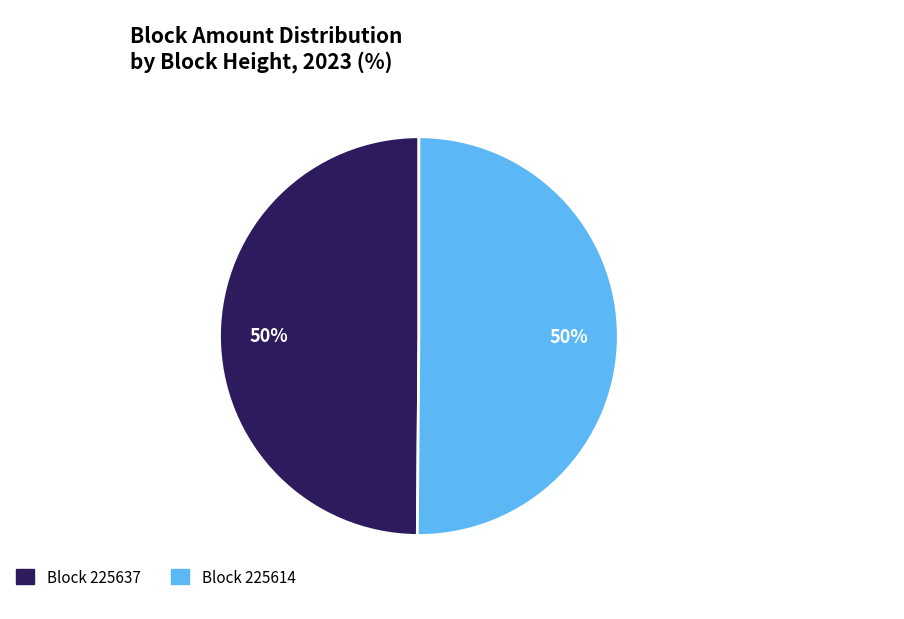

To the nearest percent, what is the average slice percentage?

50%